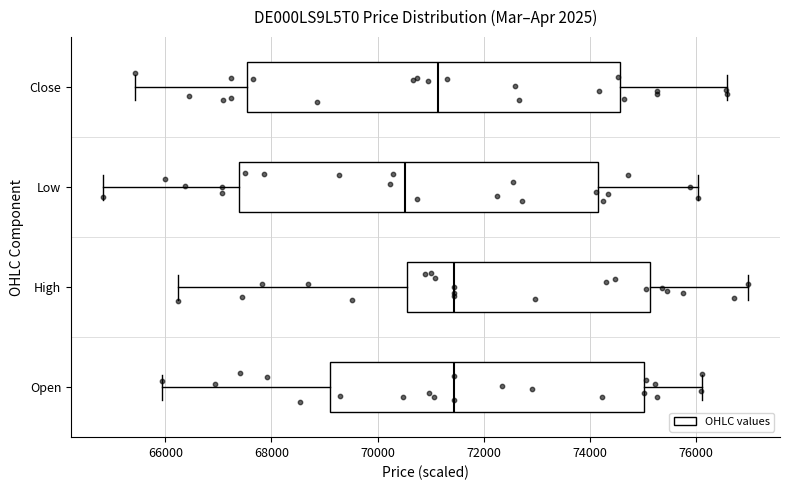

Where is the right edge of the box for High on the x-axis? The values are not printed on the chart, so give them approximately, as read against the axis.

75200